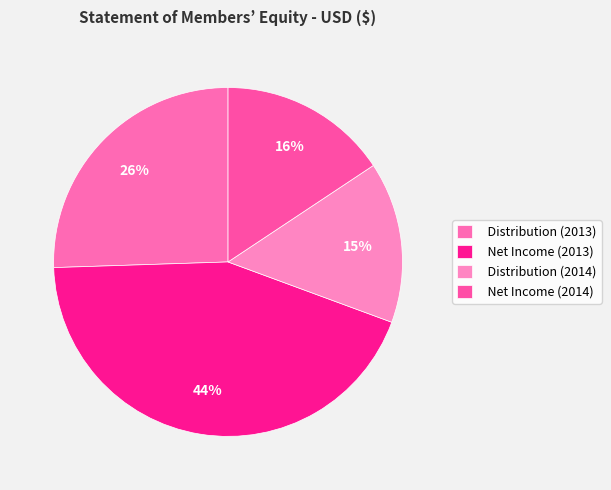

Count the number of slices in the pie.

4